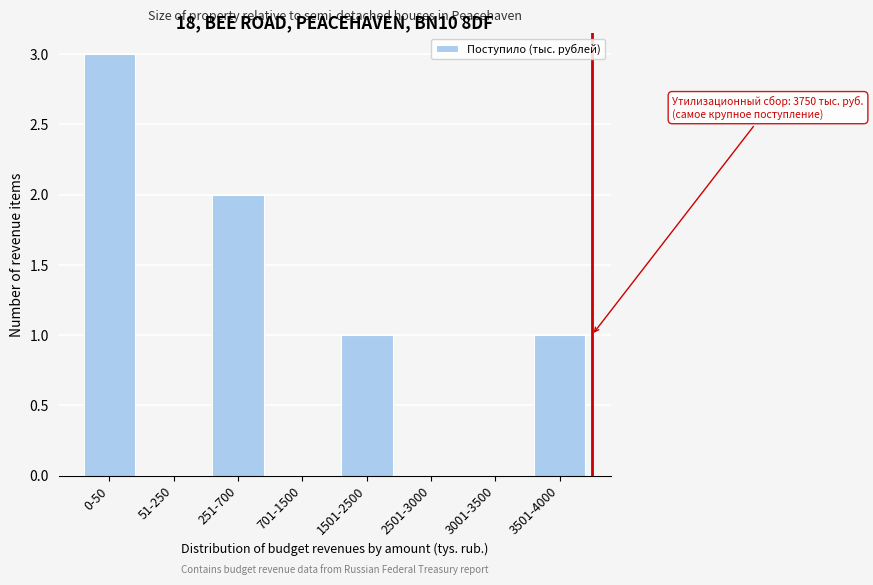

Reading left to right, list all the values displayed in this chart.

0-50=3	51-250=0	251-700=2	701-1500=0	1501-2500=1	2501-3000=0	3001-3500=0	3501-4000=1